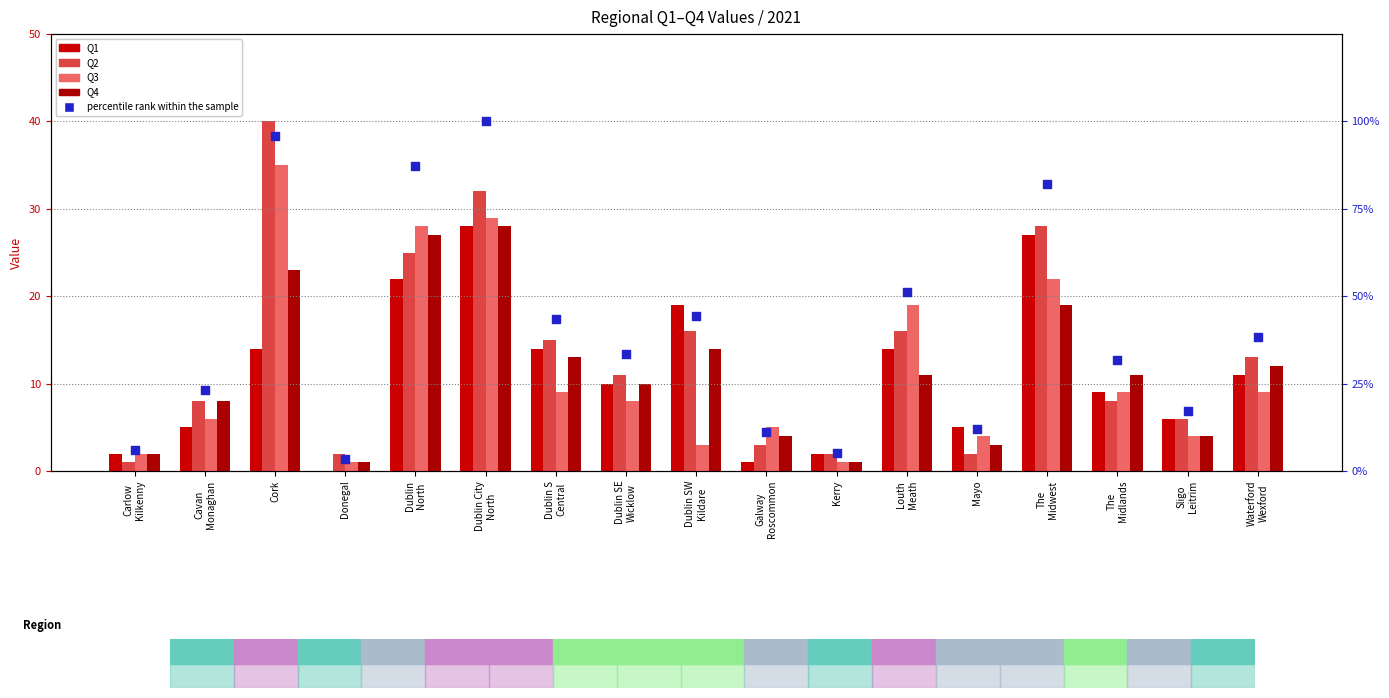

Is the value of percentile rank within the sample at Dublin
North greater than the value of Q4 at Dublin SE
Wicklow?

Yes